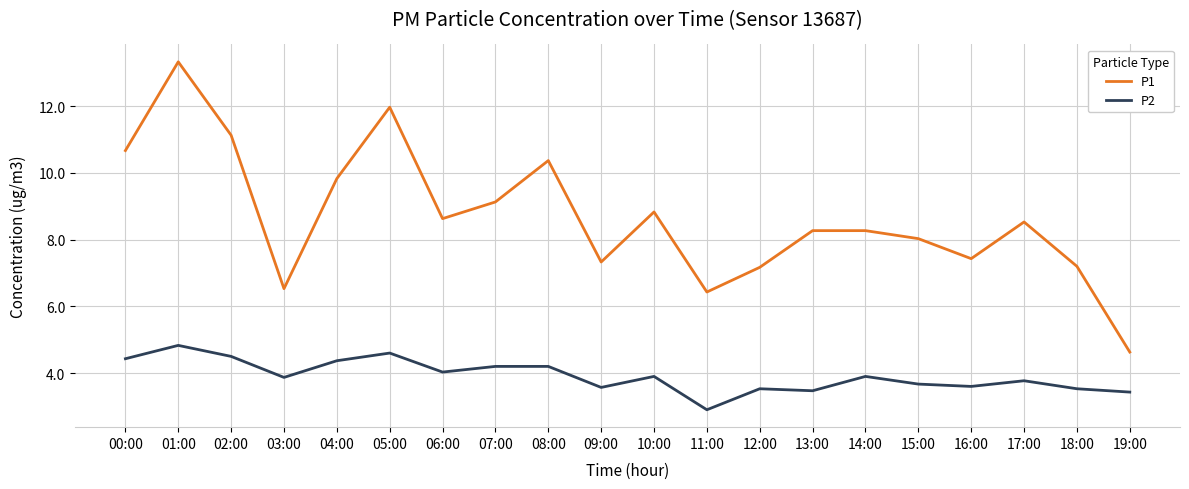

What position from the left is 13:00?

14